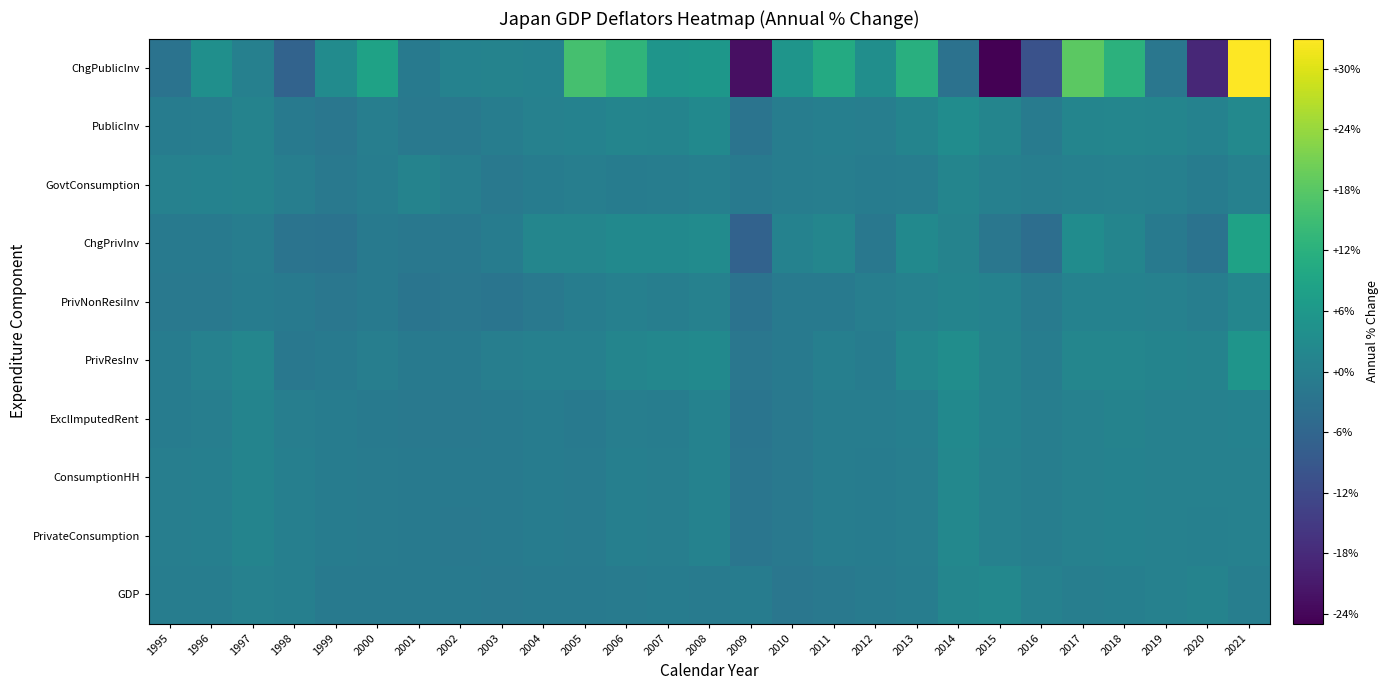

How many data points does each series have?

27